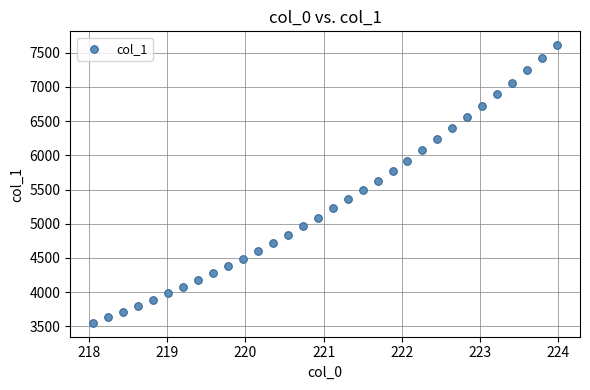

What is the range of Y values (max minus min)?

4060.9